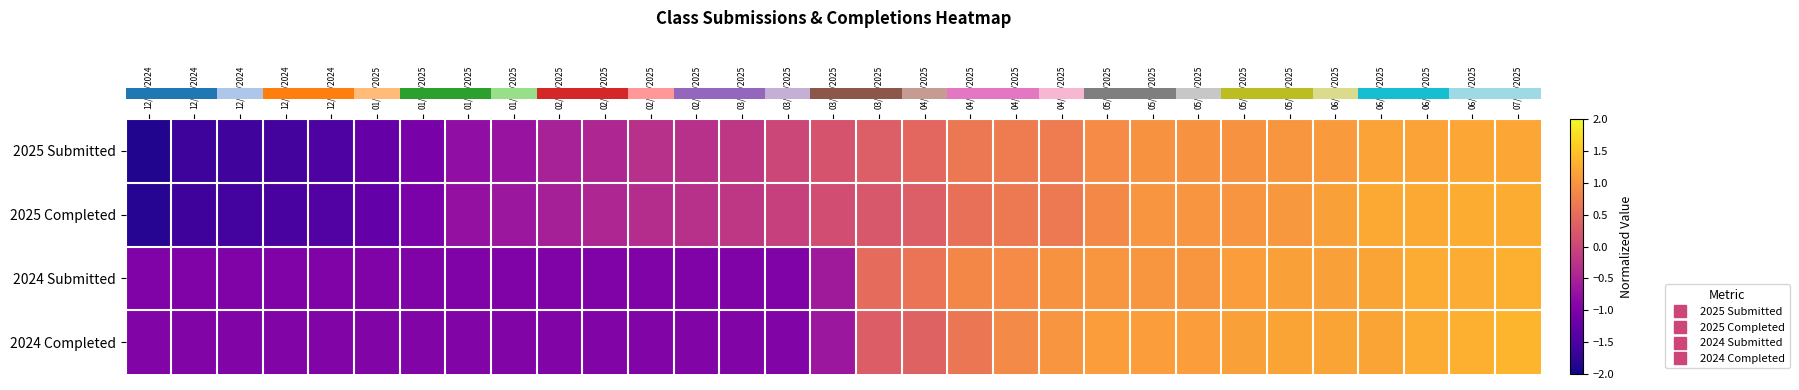

Which category has the highest value across all series?

07/04/2025